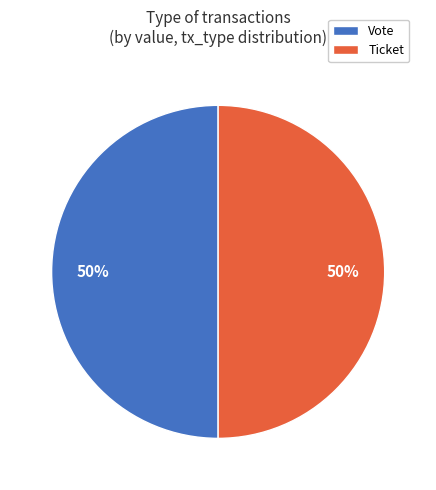

Is it true that Ticket is 8% of the pie?

False